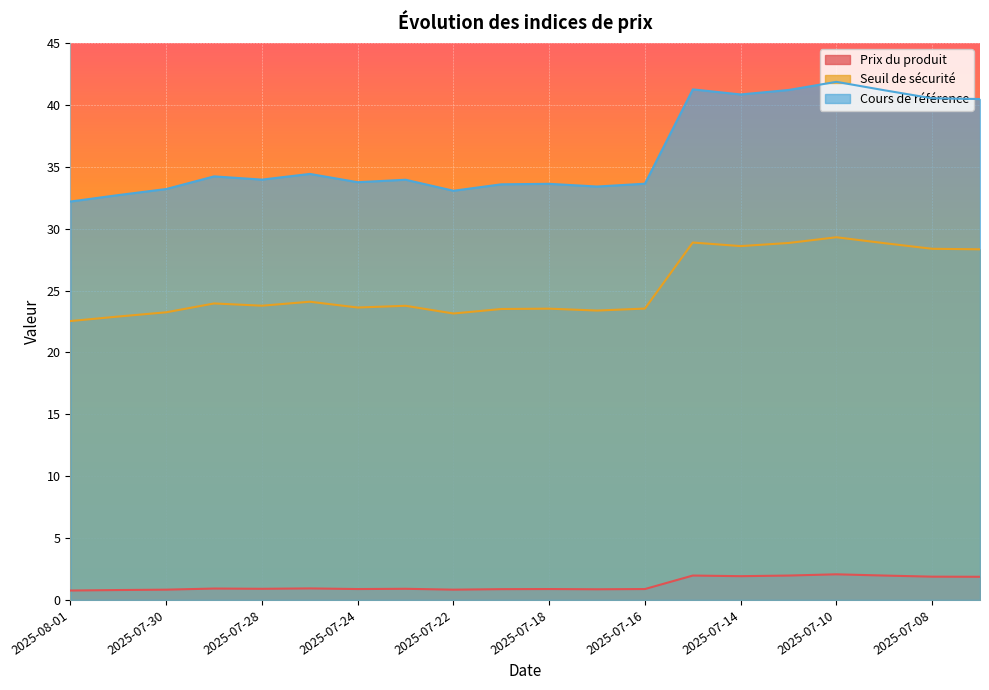

What are all the series names shown in the legend?

Prix du produit, Seuil de sécurité, Cours de référence